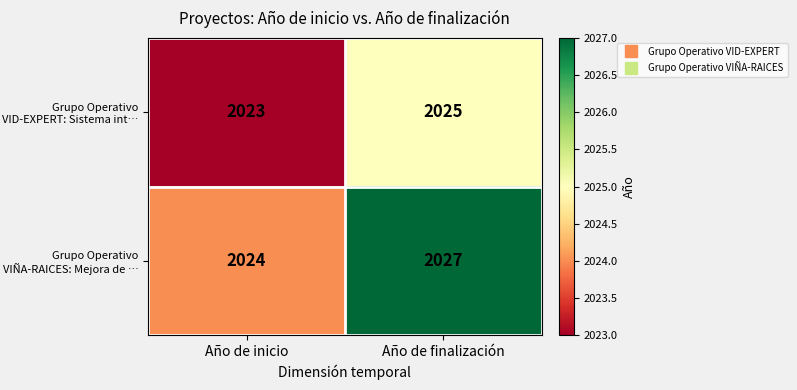

What is the total value across all series at Año de finalización?

4052